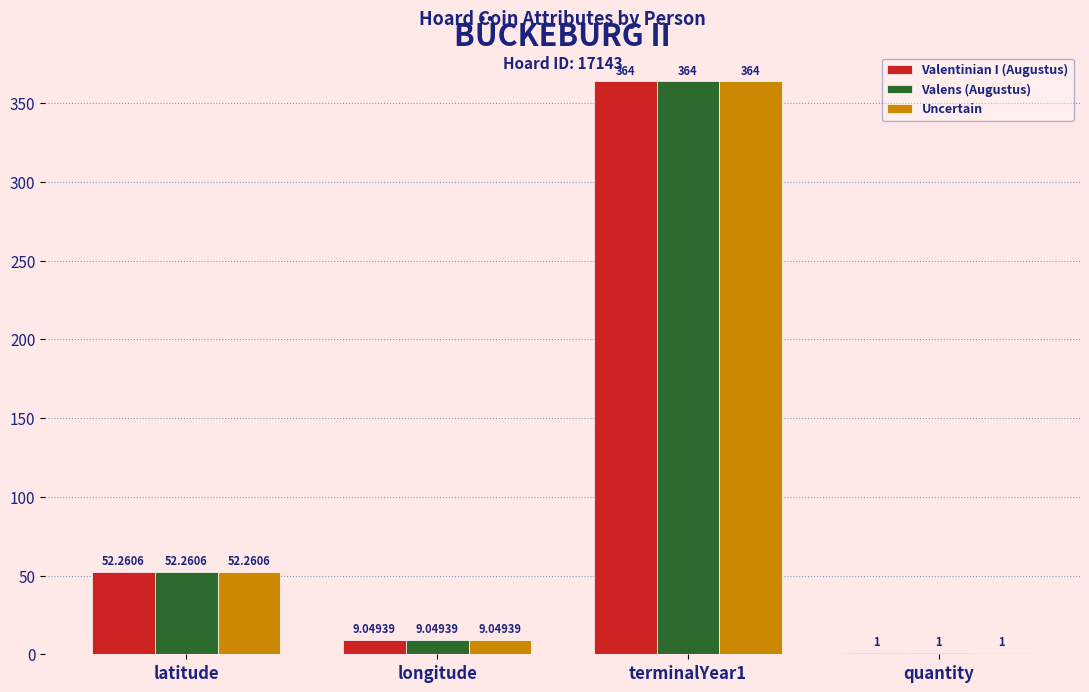

At which category is the sum across all series the highest?

terminalYear1